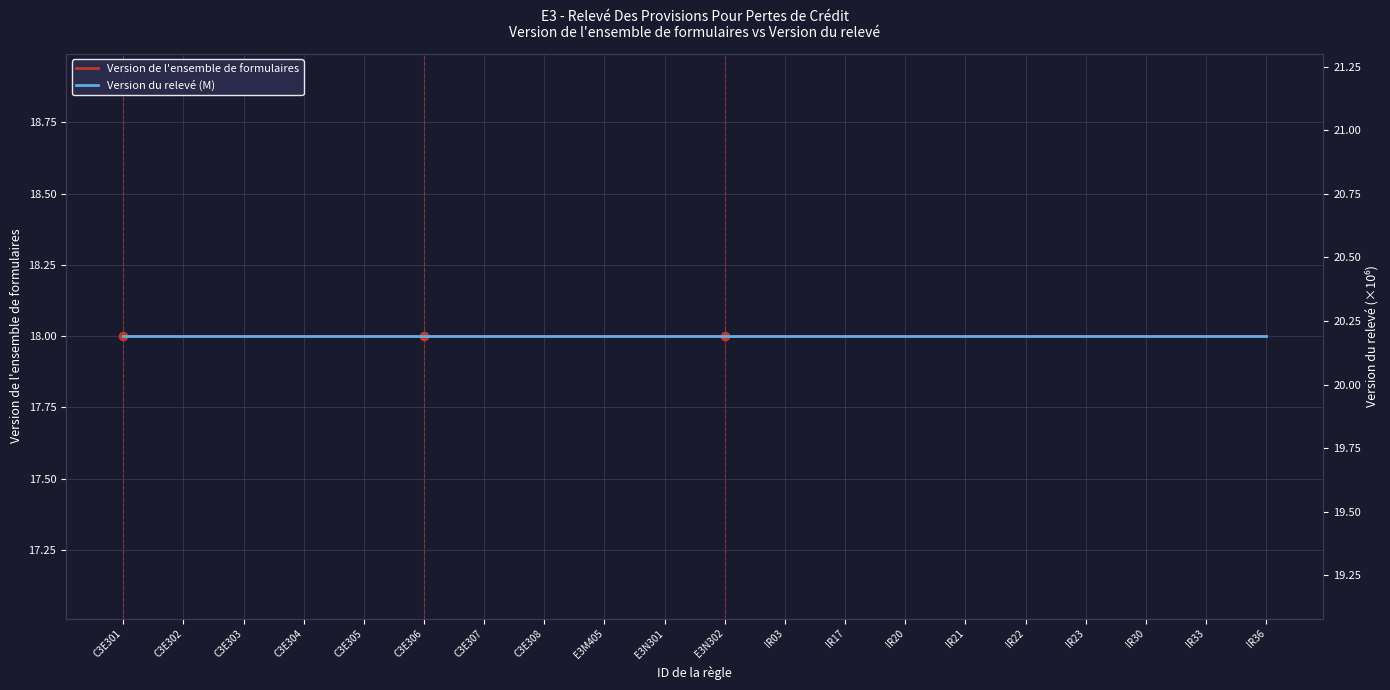

What is the greatest value displayed?

20.2